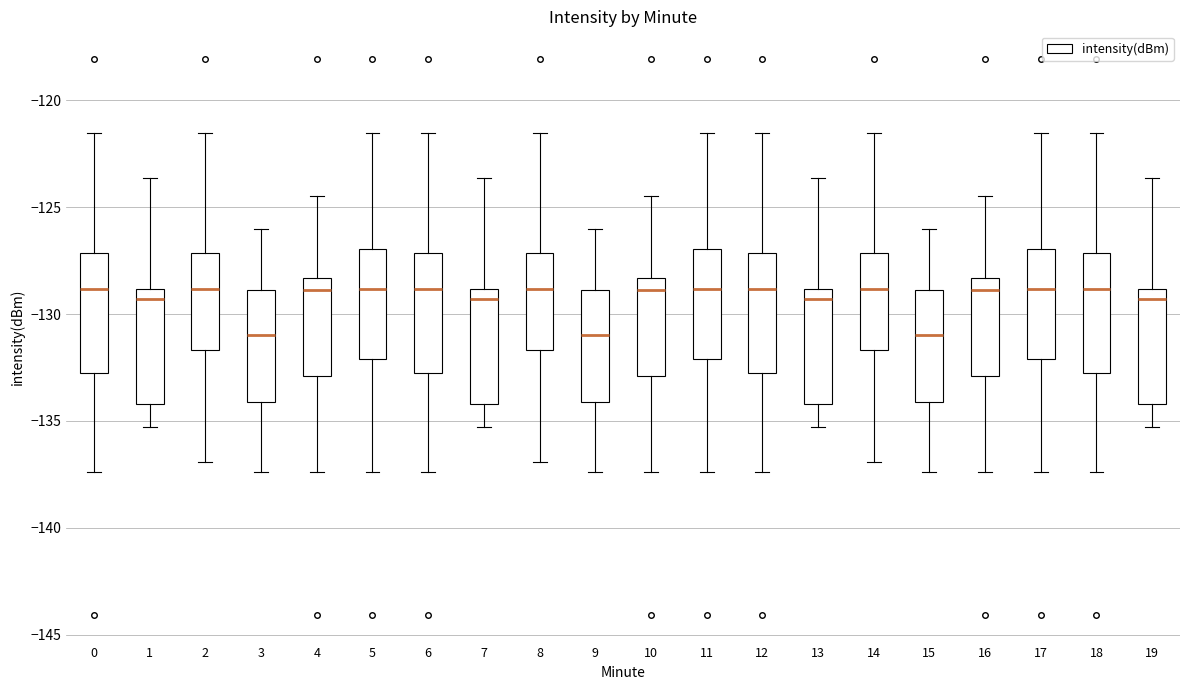

Reading left to right, transcribe this box plot: for each box, give where its median line is, the range the box spans, and where its two whiskers end, as read against the y-axis. The values are not printed on the chart, so give them approximately, as read against the axis.

0: median -129.0, box -132.5 to -127.0, whiskers -137.5 to -121.5
1: median -129.5, box -134.0 to -129.0, whiskers -135.5 to -123.5
2: median -129.0, box -131.5 to -127.0, whiskers -137.0 to -121.5
3: median -131.0, box -134.0 to -129.0, whiskers -137.5 to -126.0
4: median -129.0, box -133.0 to -128.5, whiskers -137.5 to -124.5
5: median -129.0, box -132.0 to -127.0, whiskers -137.5 to -121.5
6: median -129.0, box -132.5 to -127.0, whiskers -137.5 to -121.5
7: median -129.5, box -134.0 to -129.0, whiskers -135.5 to -123.5
8: median -129.0, box -131.5 to -127.0, whiskers -137.0 to -121.5
9: median -131.0, box -134.0 to -129.0, whiskers -137.5 to -126.0
10: median -129.0, box -133.0 to -128.5, whiskers -137.5 to -124.5
11: median -129.0, box -132.0 to -127.0, whiskers -137.5 to -121.5
12: median -129.0, box -132.5 to -127.0, whiskers -137.5 to -121.5
13: median -129.5, box -134.0 to -129.0, whiskers -135.5 to -123.5
14: median -129.0, box -131.5 to -127.0, whiskers -137.0 to -121.5
15: median -131.0, box -134.0 to -129.0, whiskers -137.5 to -126.0
16: median -129.0, box -133.0 to -128.5, whiskers -137.5 to -124.5
17: median -129.0, box -132.0 to -127.0, whiskers -137.5 to -121.5
18: median -129.0, box -132.5 to -127.0, whiskers -137.5 to -121.5
19: median -129.5, box -134.0 to -129.0, whiskers -135.5 to -123.5